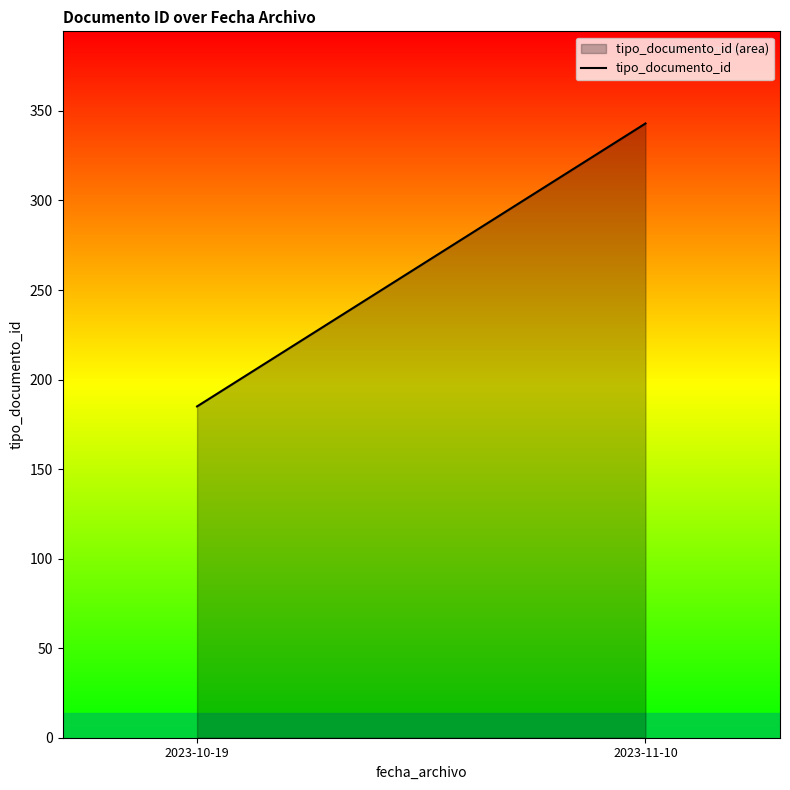

Rank the categories by value from highest to lowest.

2023-11-10, 2023-10-19